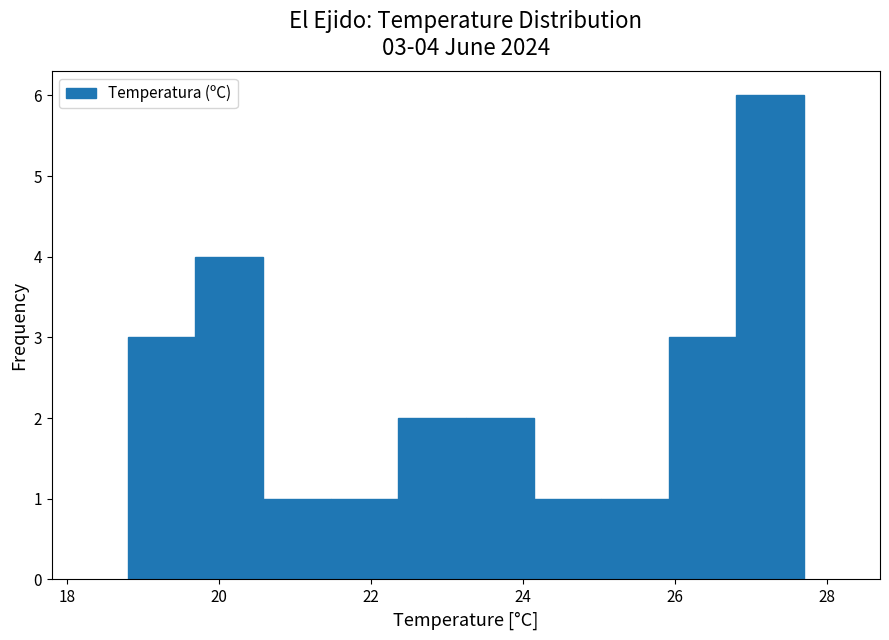

Over which range of the x-axis is the bar tallest?

26.8 to 27.8